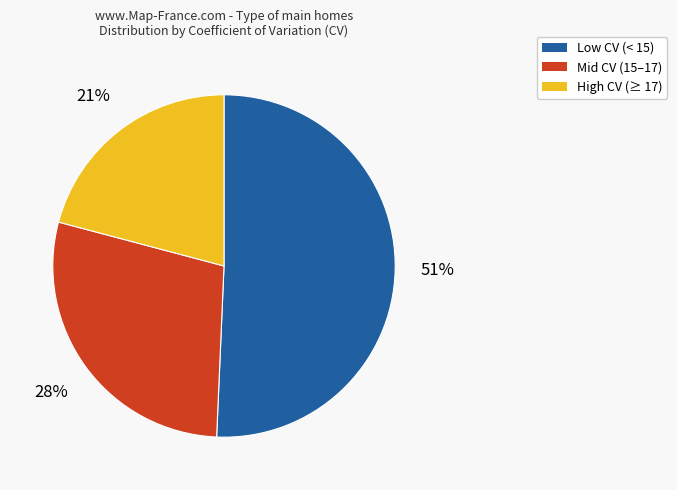

What percentage is the High CV (≥ 17) slice, to the nearest percent?

21%